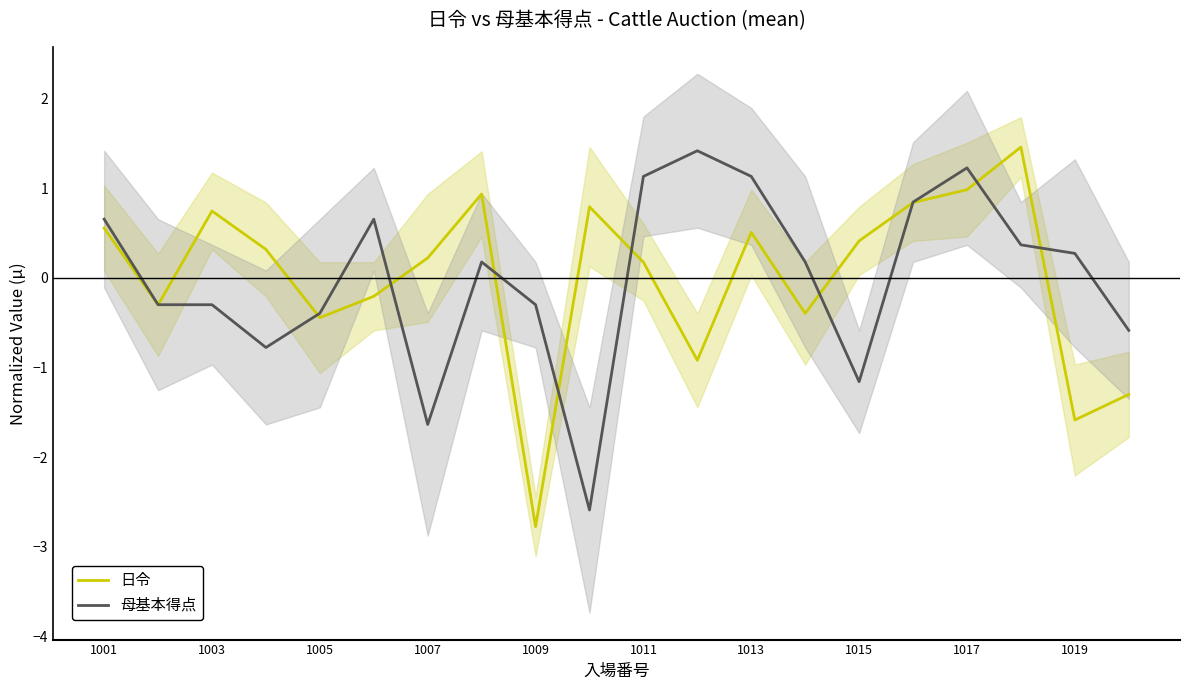

How many values in the 母基本得点 series are below 0?

9